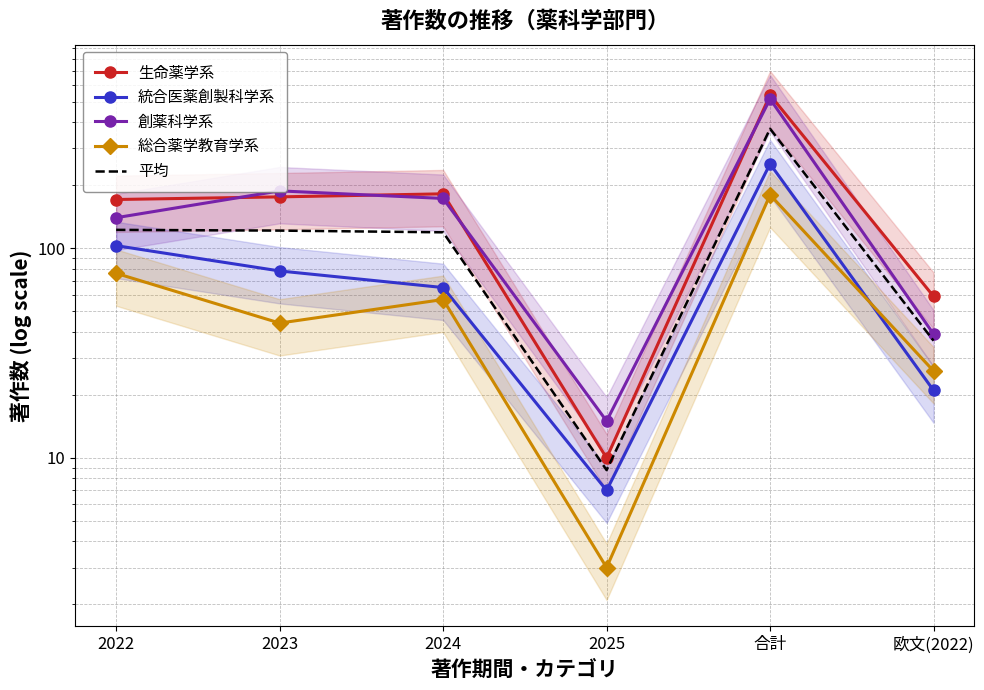

List the labels in order of 生命薬学系 value, largest first.

合計, 2024, 2023, 2022, 欧文(2022), 2025